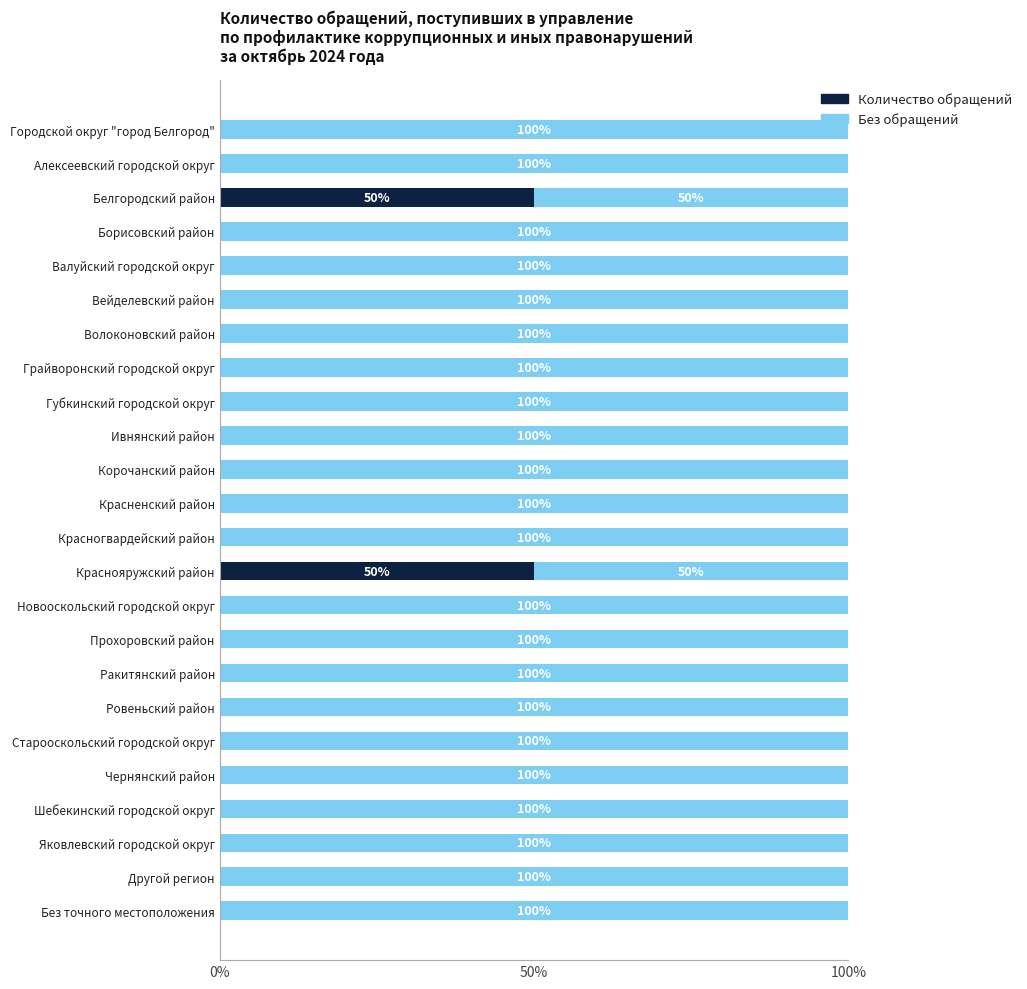

Is it true that Количество обращений equals 15 at Белгородский район?

False